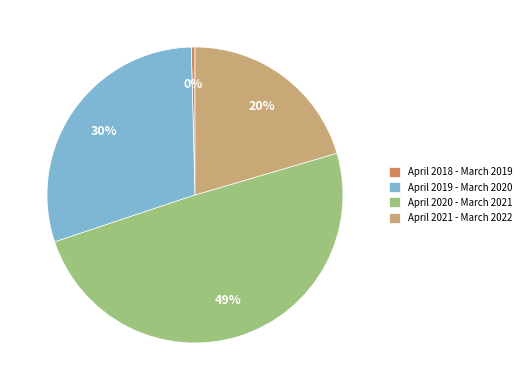

What is the largest slice in the pie chart?

April 2020 - March 2021